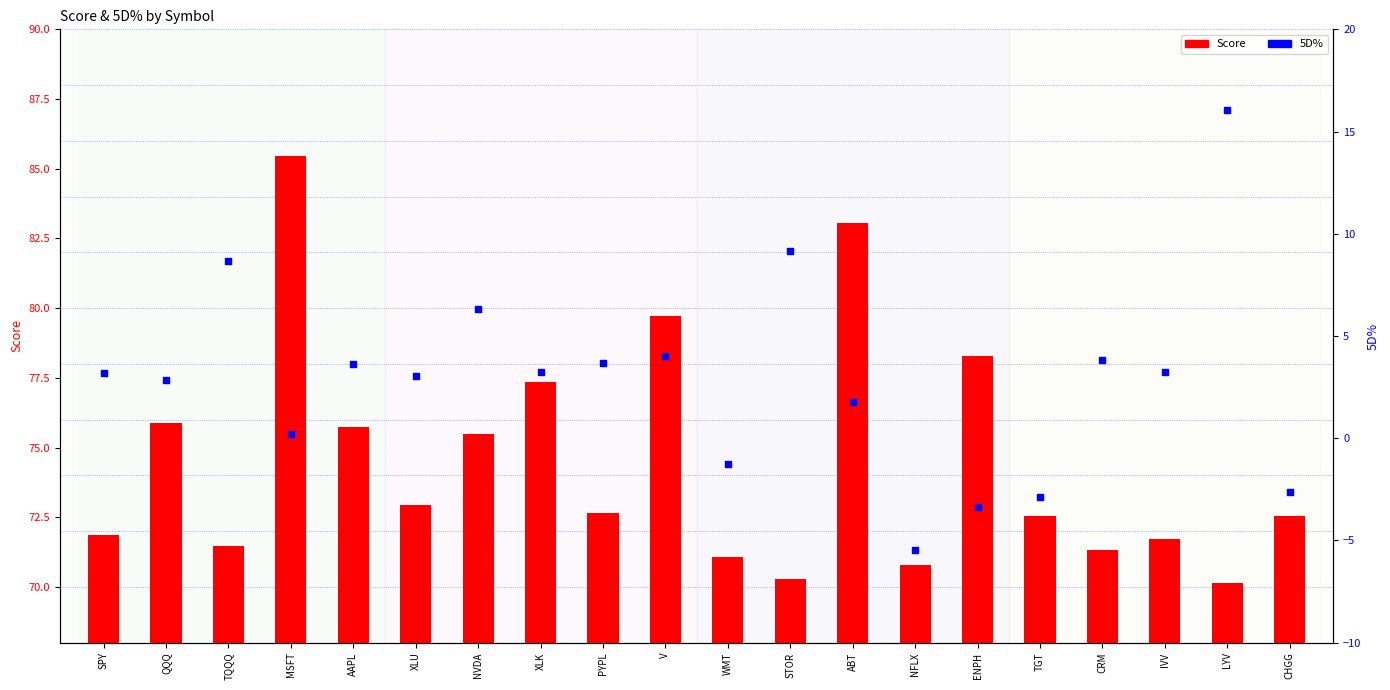

What is the total value across all series at V?

83.7